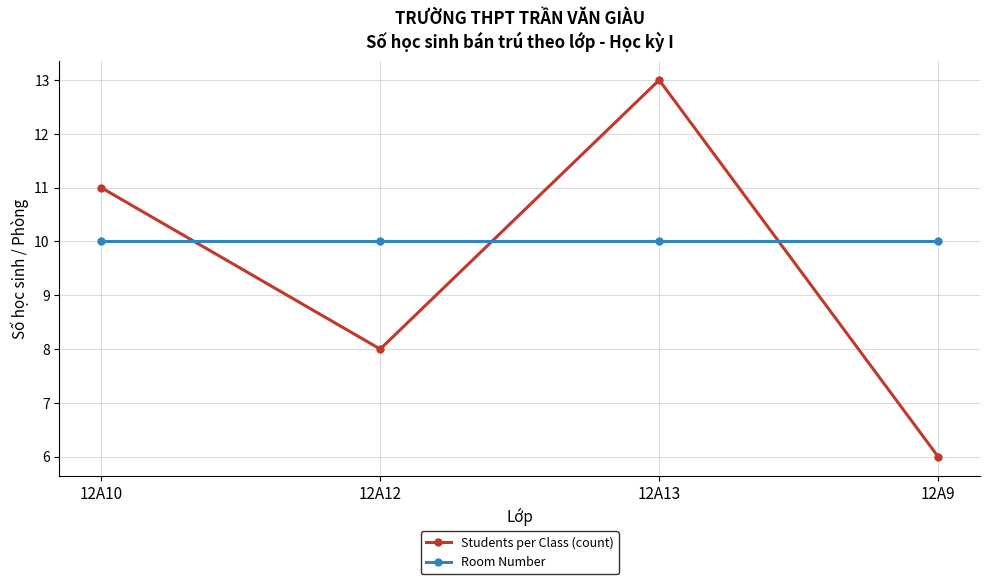

Reading left to right, list all the values displayed in this chart.

Students per Class (count): 11	8	13	6
Room Number: 10	10	10	10